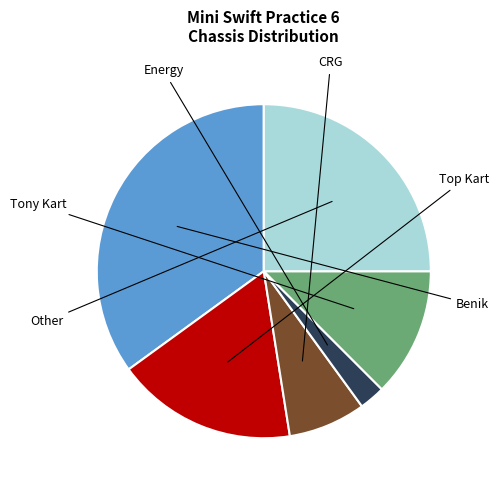

Does any single category account for the majority?

No